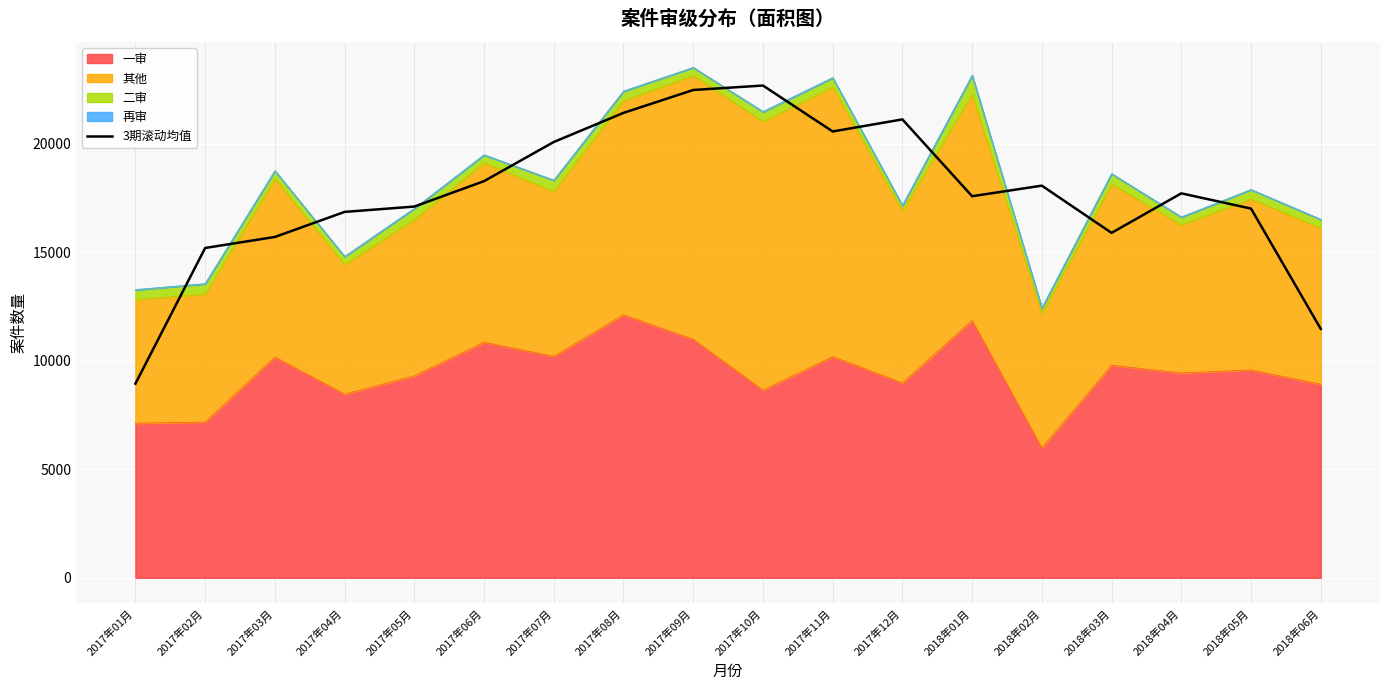

Between 2018年06月 and 2018年01月, which is larger?

2018年01月